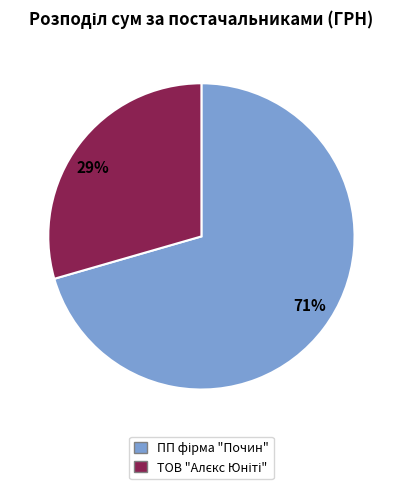

To the nearest percent, what is the average slice percentage?

50%